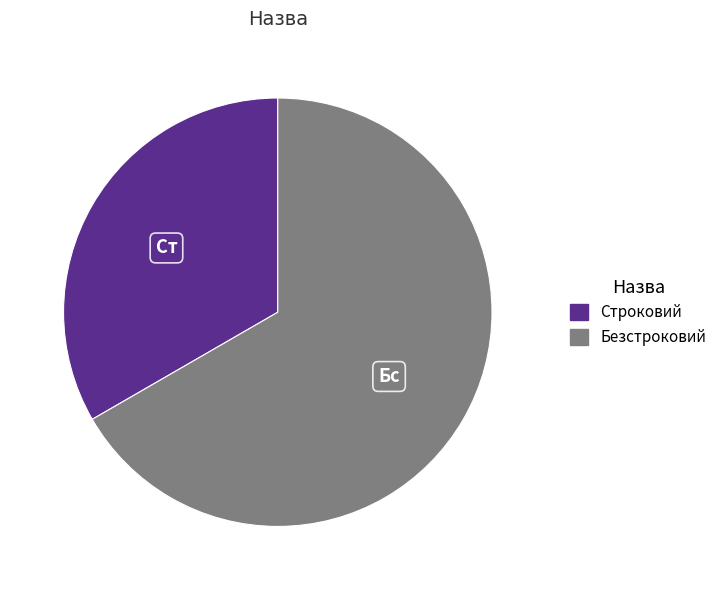

Between Безстроковий and Строковий, which is larger?

Безстроковий